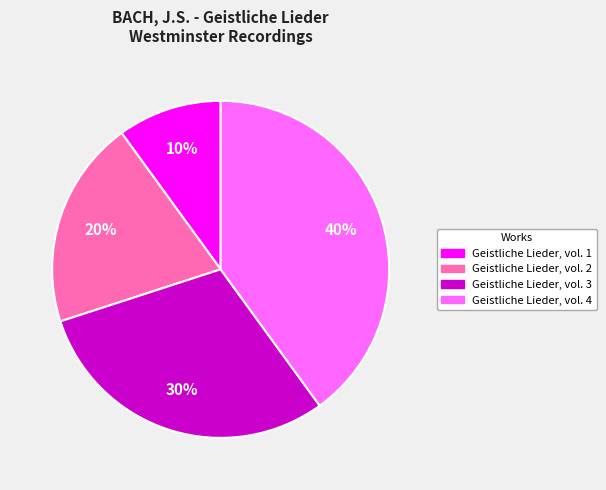

Count the number of slices in the pie.

4